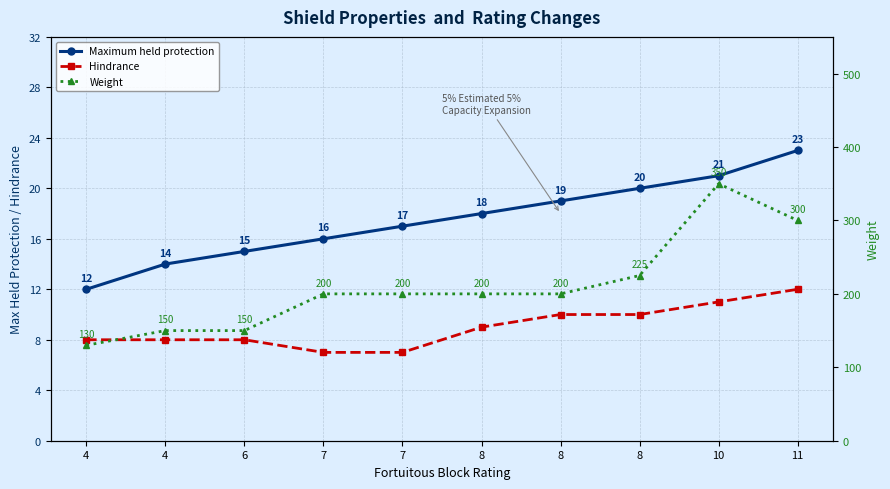

Between 8 and 11, which series saw the biggest shift?

Weight